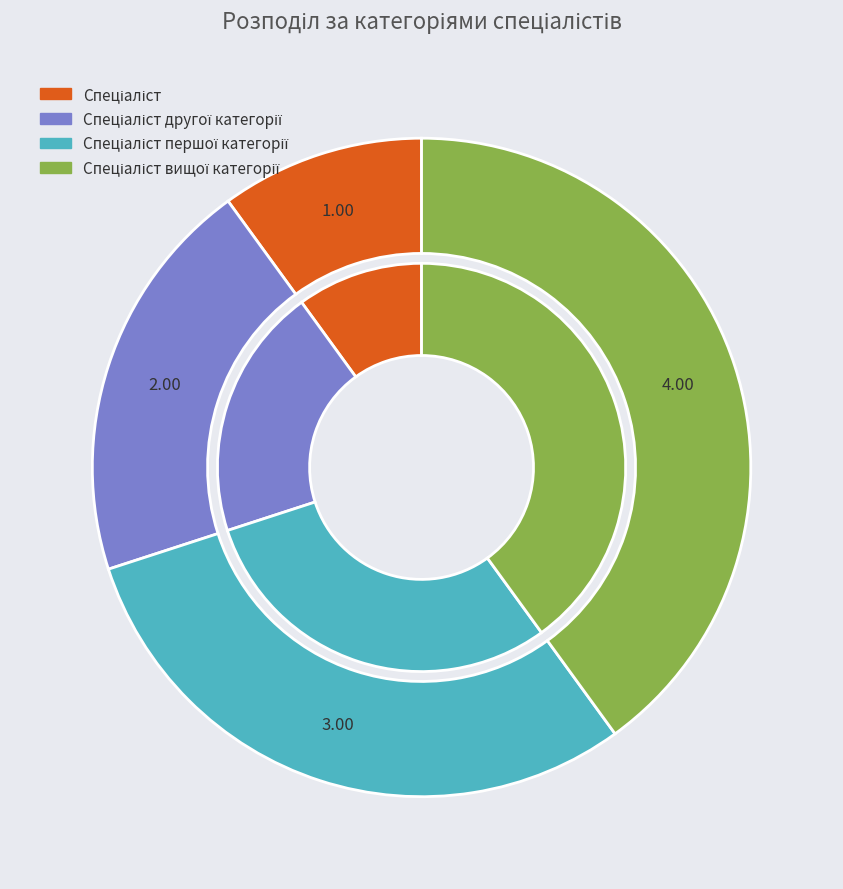

To the nearest percent, what portion does Спеціаліст першої категорії represent?

30%